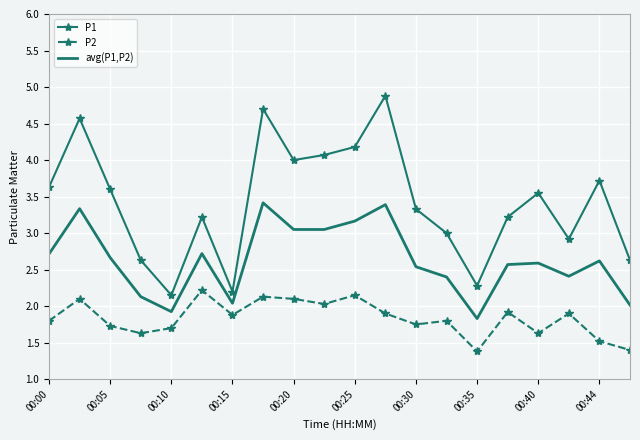

What is the minimum value shown in the chart?

1.4